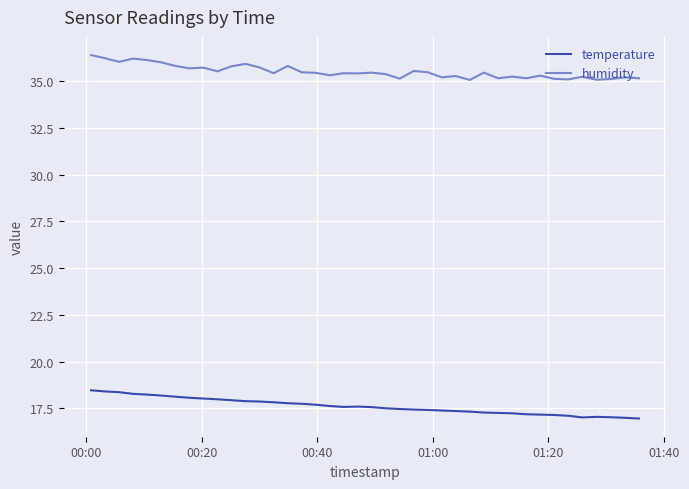

List the series in order of their peak value, highest first.

humidity, temperature